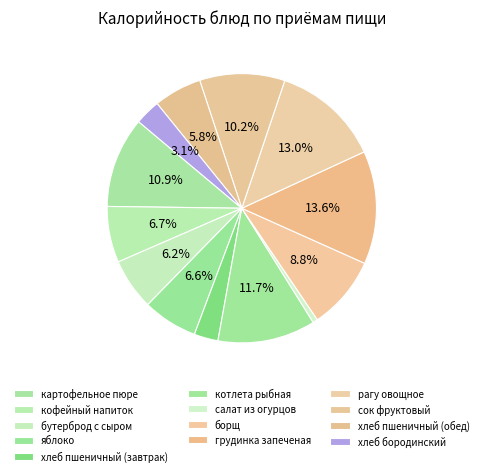

Is it true that хлеб бородинский is 3% of the pie?

True